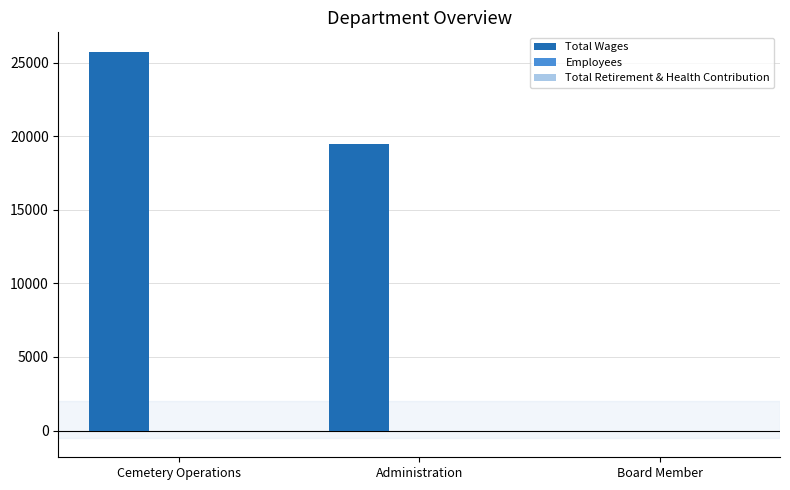

How many series are shown in this chart?

2